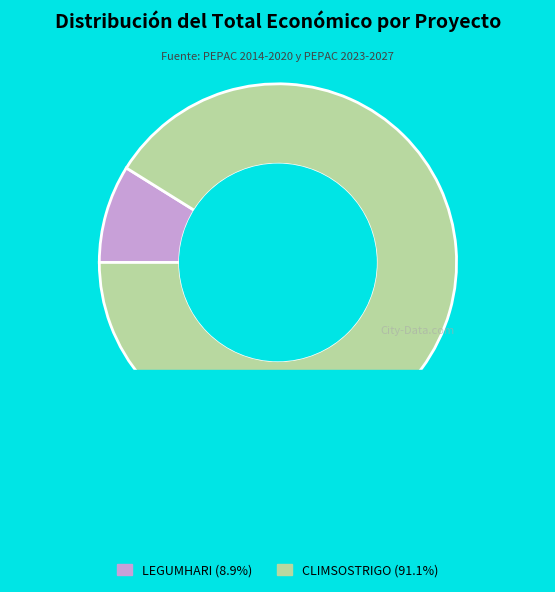

What is the majority slice?

Groupe opérationnel CLIMSOSTRIGO